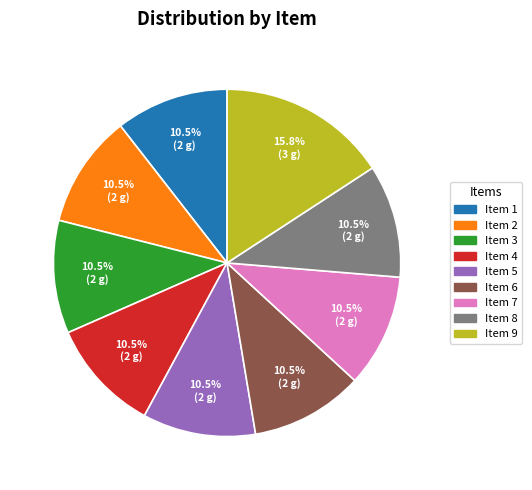

Is there a majority slice in this chart?

No